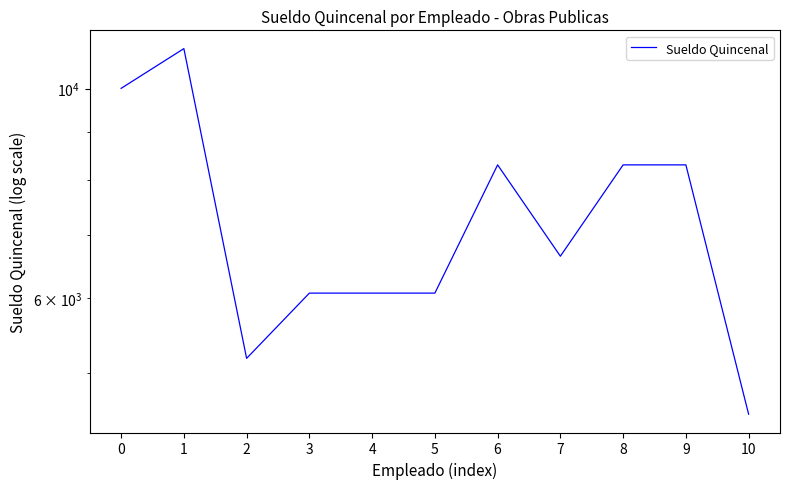

How many interior local peaks (higher than both neighbors) does the data have?

2